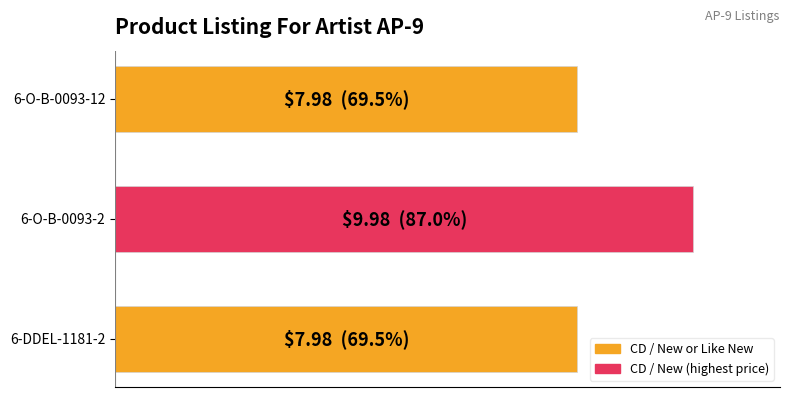

Does the chart contain any negative values?

No